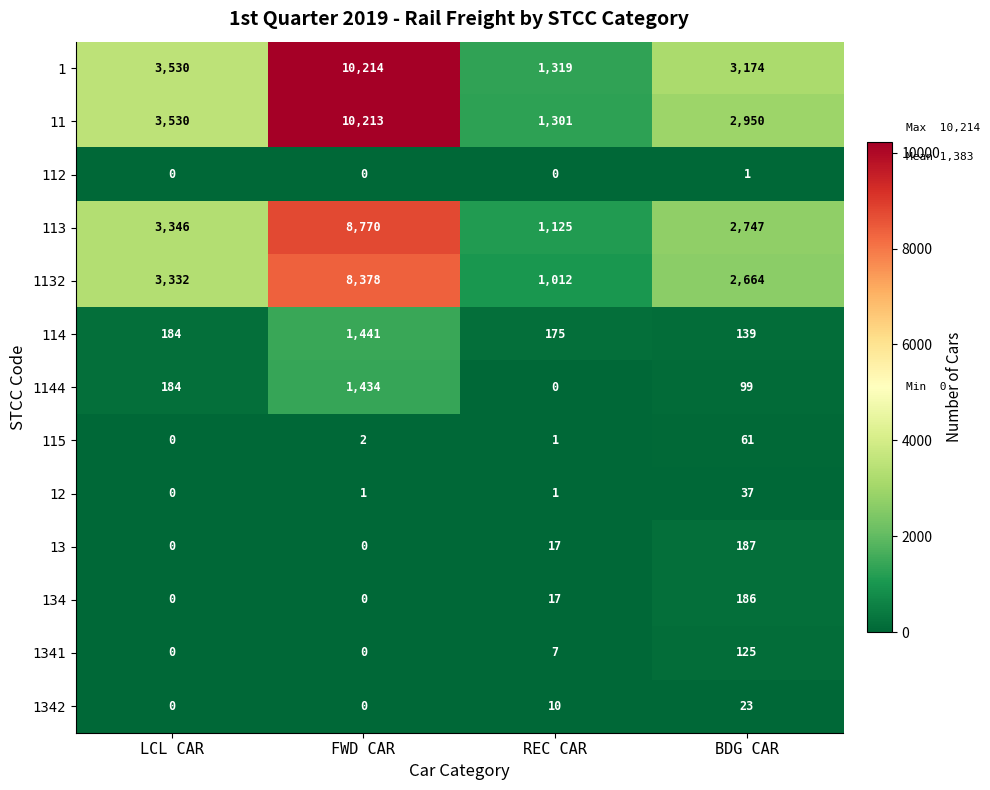

The value of 115 at FWD CAR is 2. True or false?

True